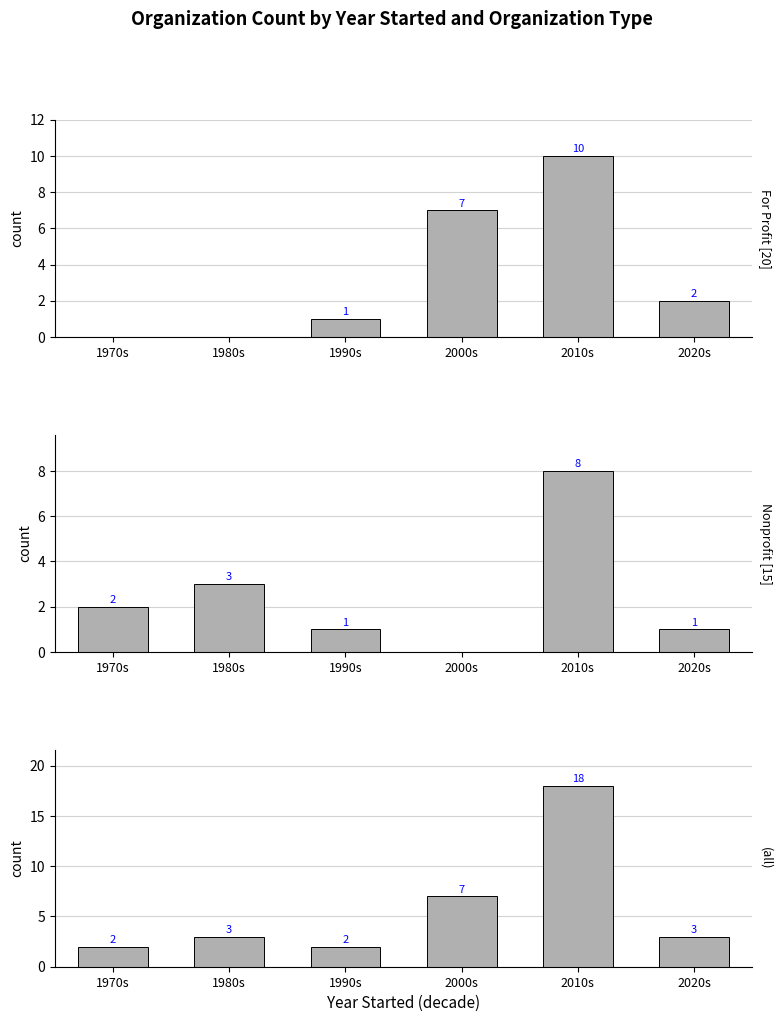

Does the chart contain stacked bars?

No